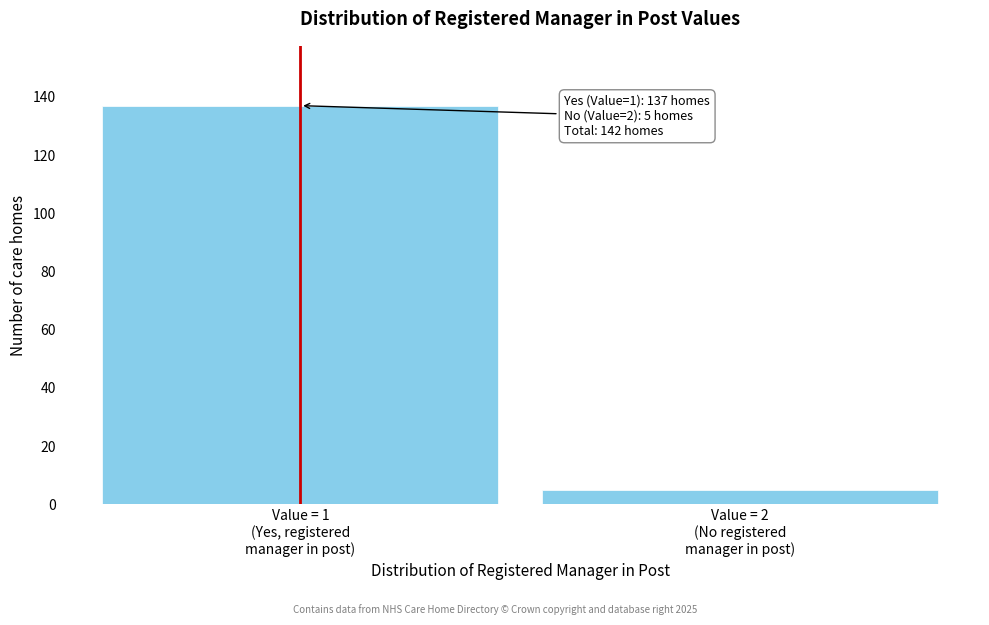

Reading left to right, what are all the values shown in this chart?

137	5